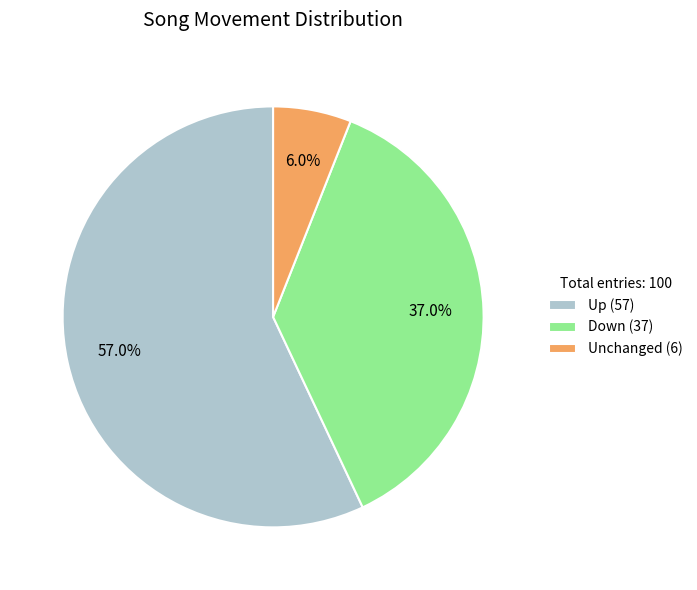

Is there any slice that represents more than half of the pie?

Yes